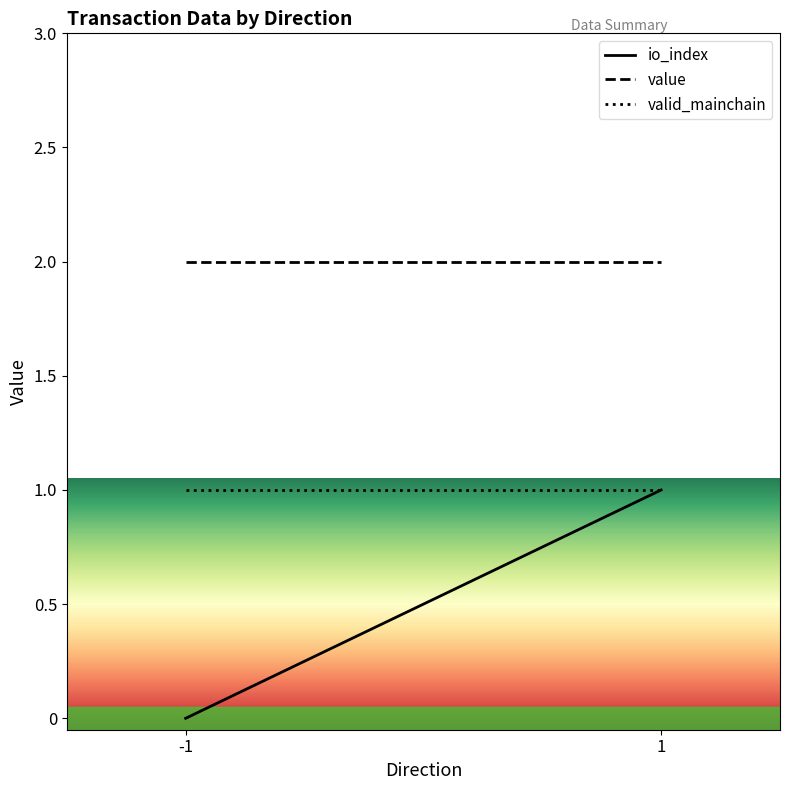

Count the number of categories in the chart.

2